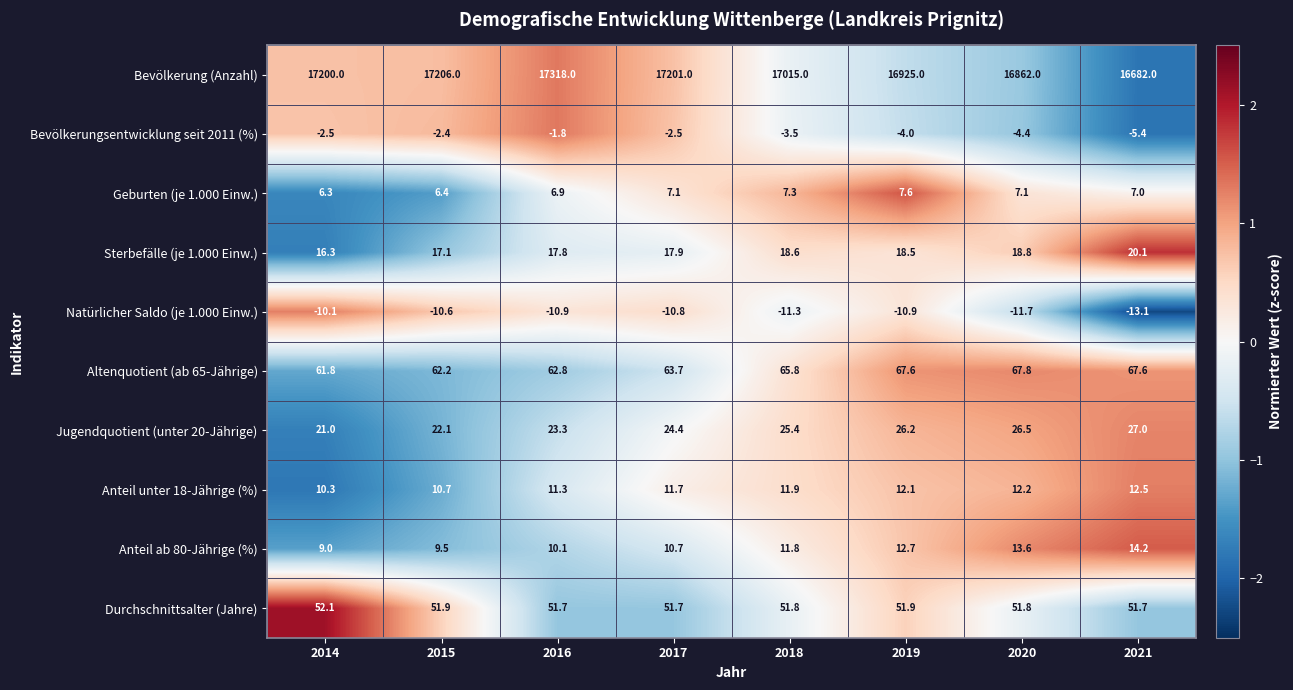

What is the spread (max minus min) of values at 2018?

17026.3